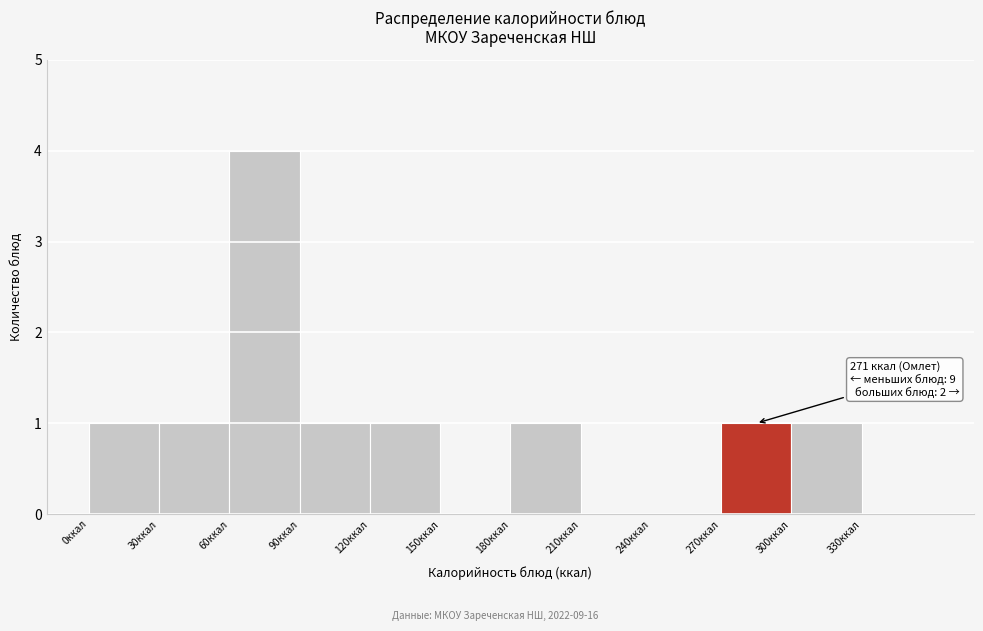

Over which range of the x-axis is the bar tallest?

60 to 90